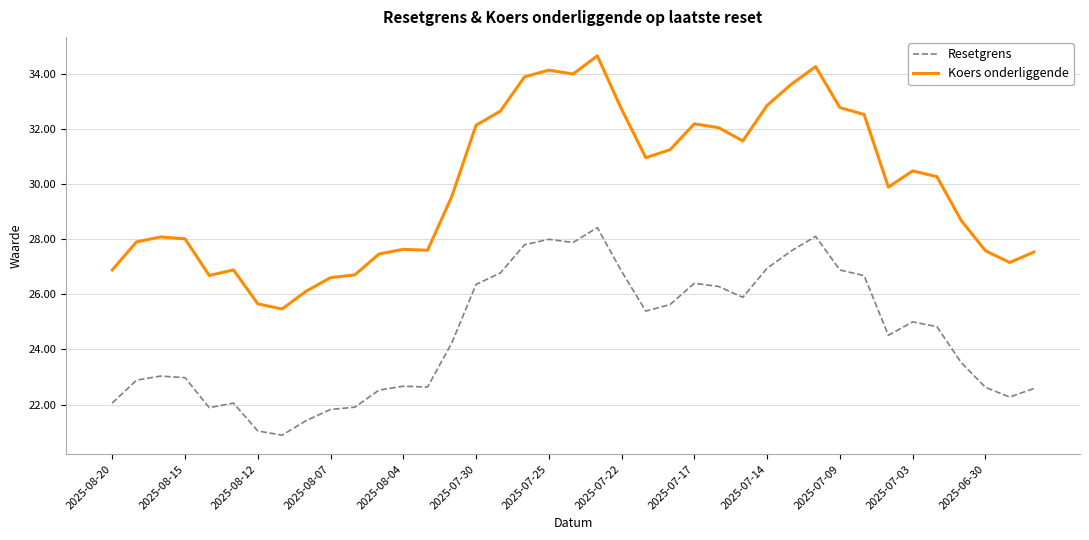

What is the highest value of the Koers onderliggende series?

34.7